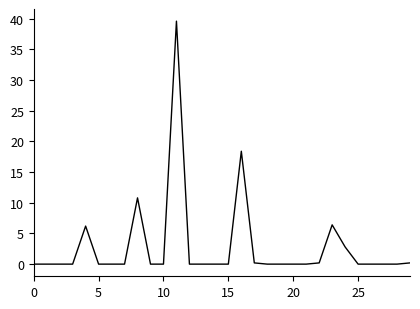

What is the difference between the maximum and minimum values?

39.6